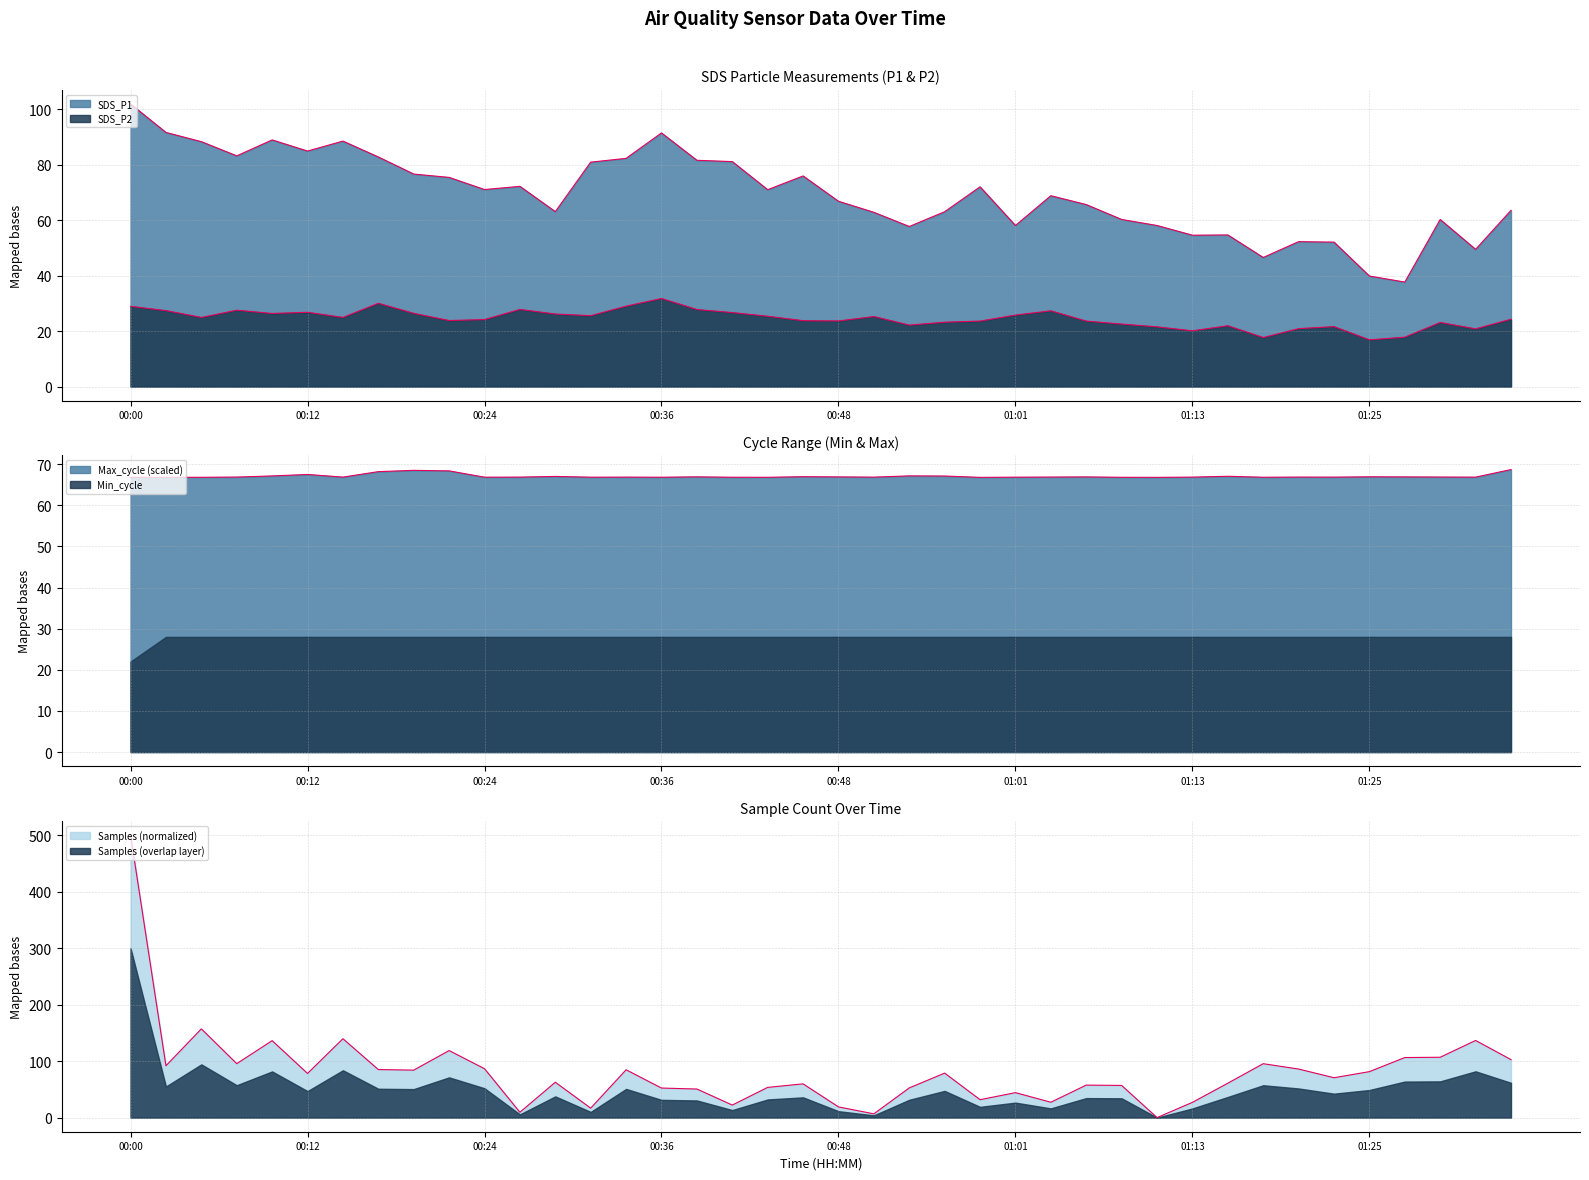

What is the difference between the second highest and minimum values in the Max_cycle series?

1.7